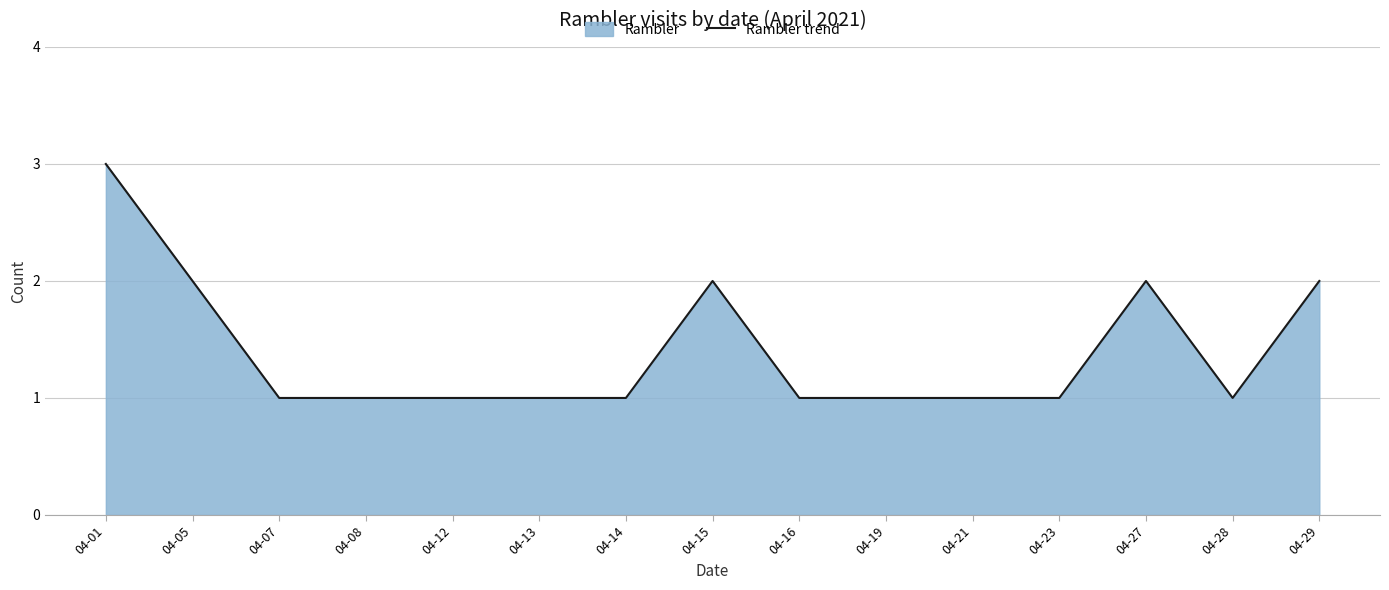

How many lines are shown in the chart?

1